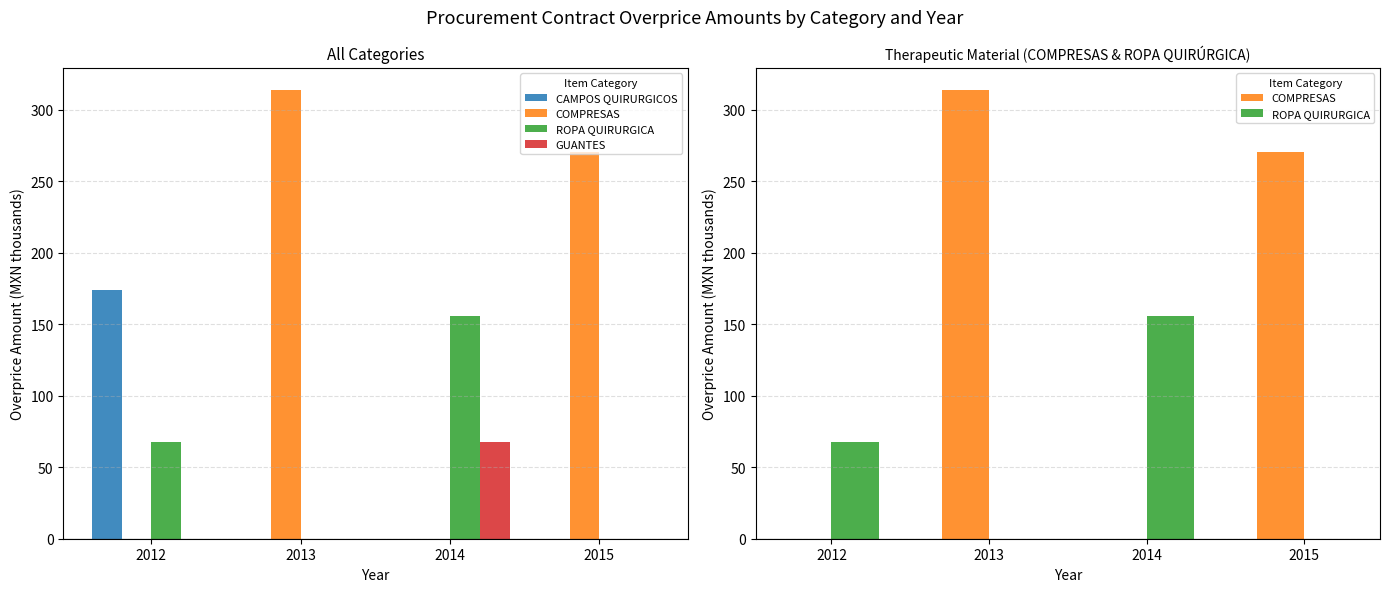

What are all the series names shown in the legend?

CAMPOS QUIRURGICOS, COMPRESAS, ROPA QUIRURGICA, GUANTES